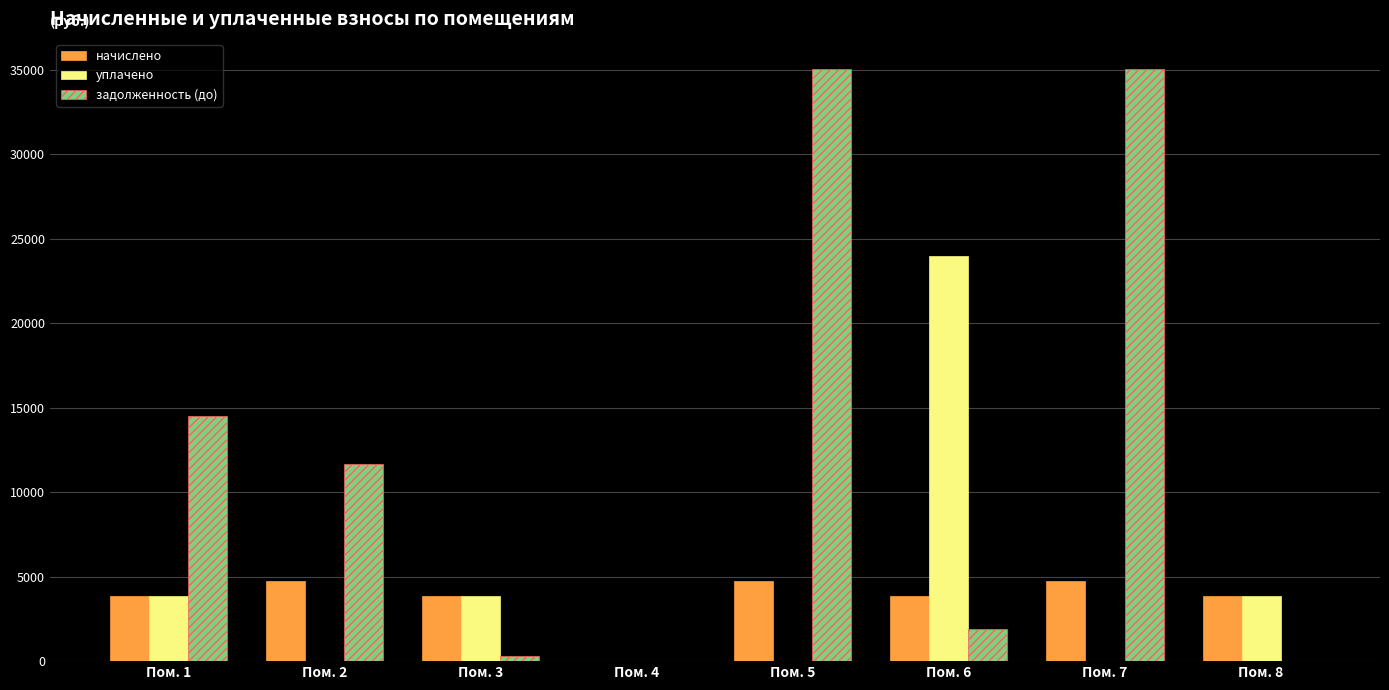

What is the sum of all задолженность (до) values?

98520.2